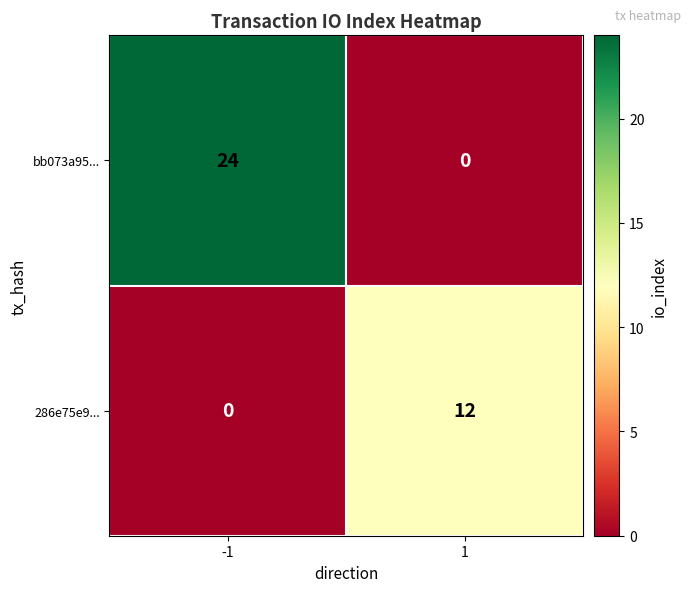

Which series has the largest range (max minus min)?

bb073a95...